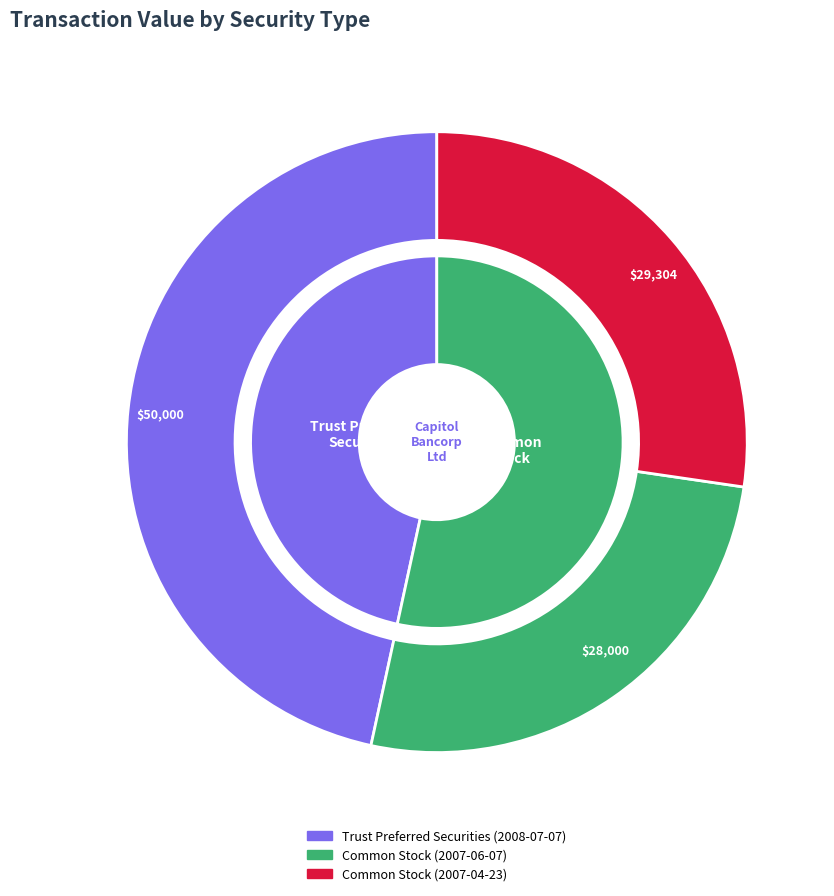

What percentage is the Common Stock (2007-06-07) slice, to the nearest percent?

26%